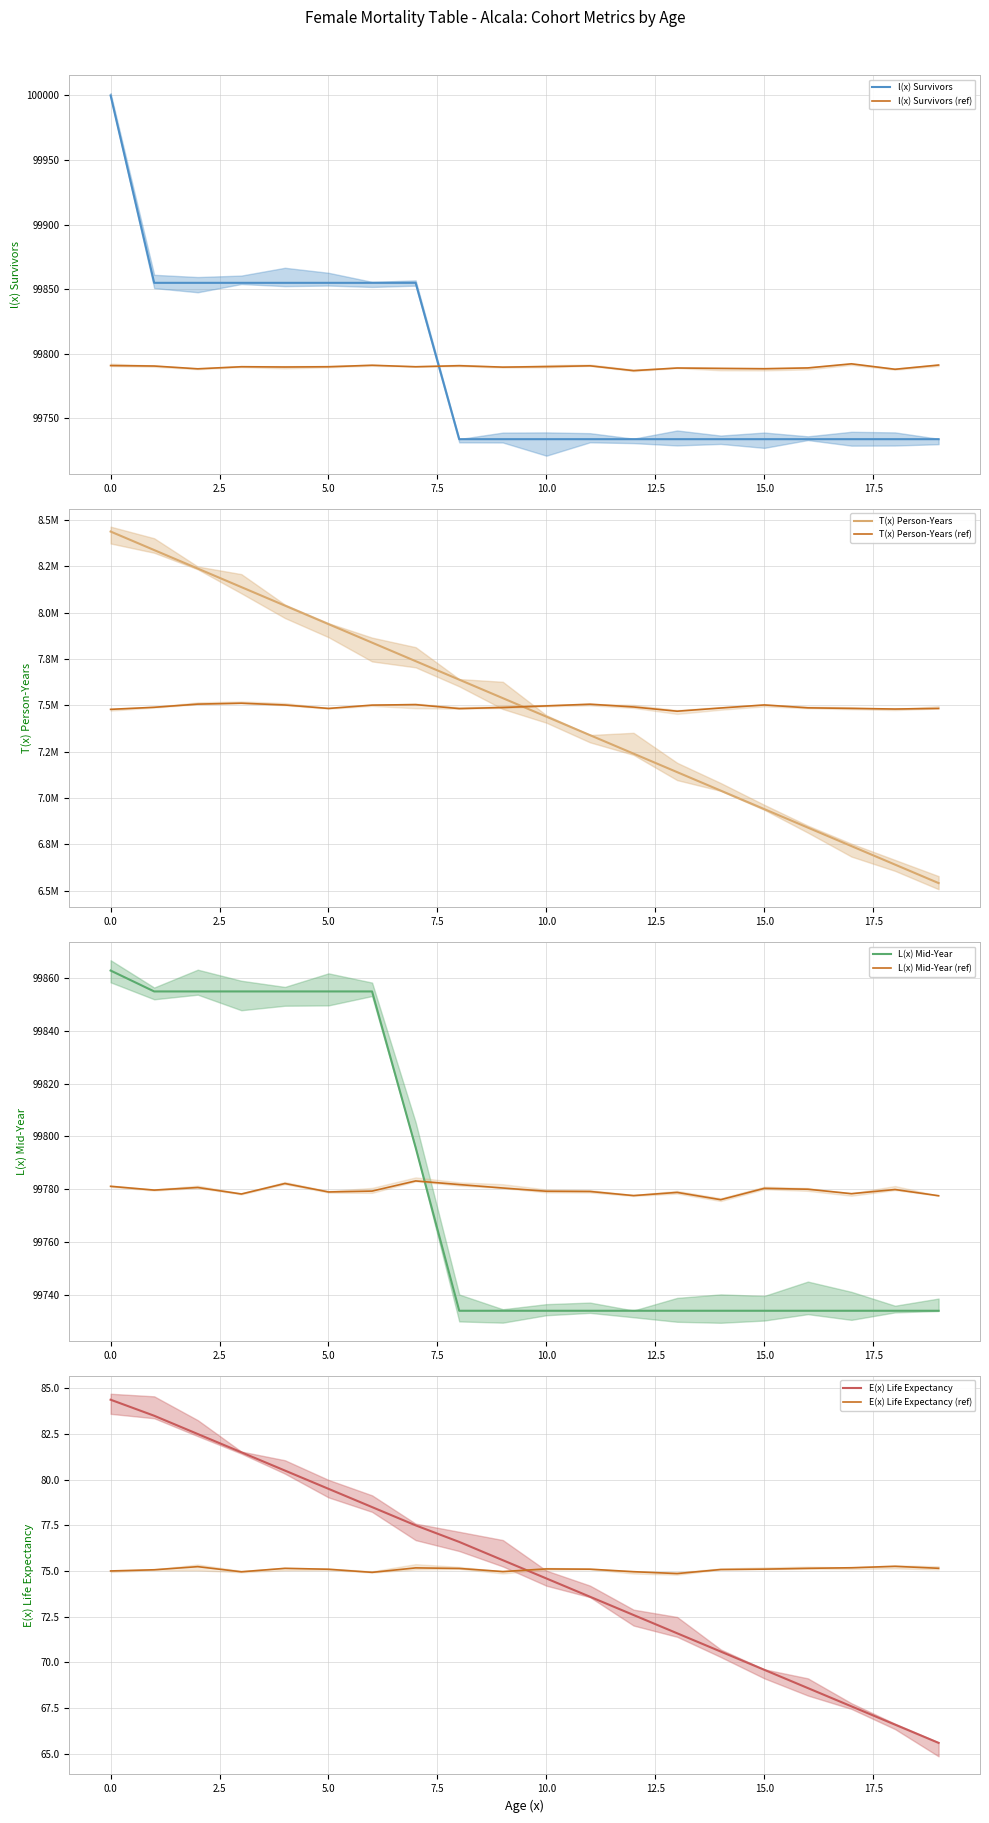

True or false: T(x) Person-Years and l(x) Survivors cross at least once.

False